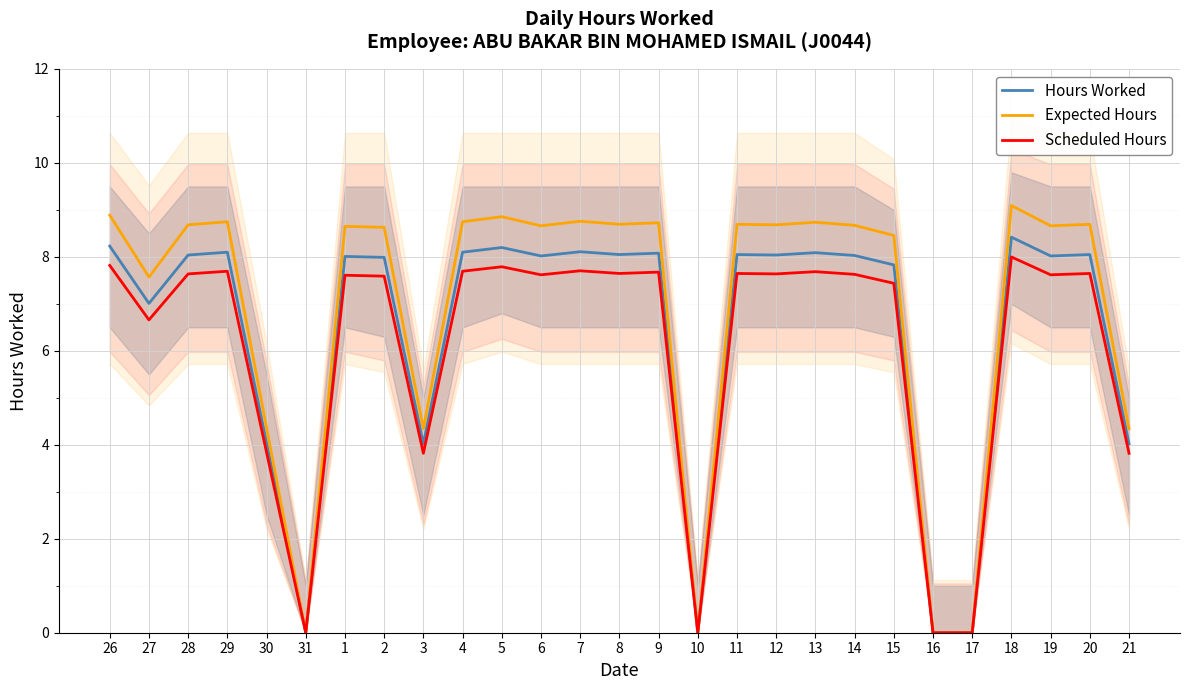

True or false: Scheduled Hours has a value of 1.2 at 21.

False